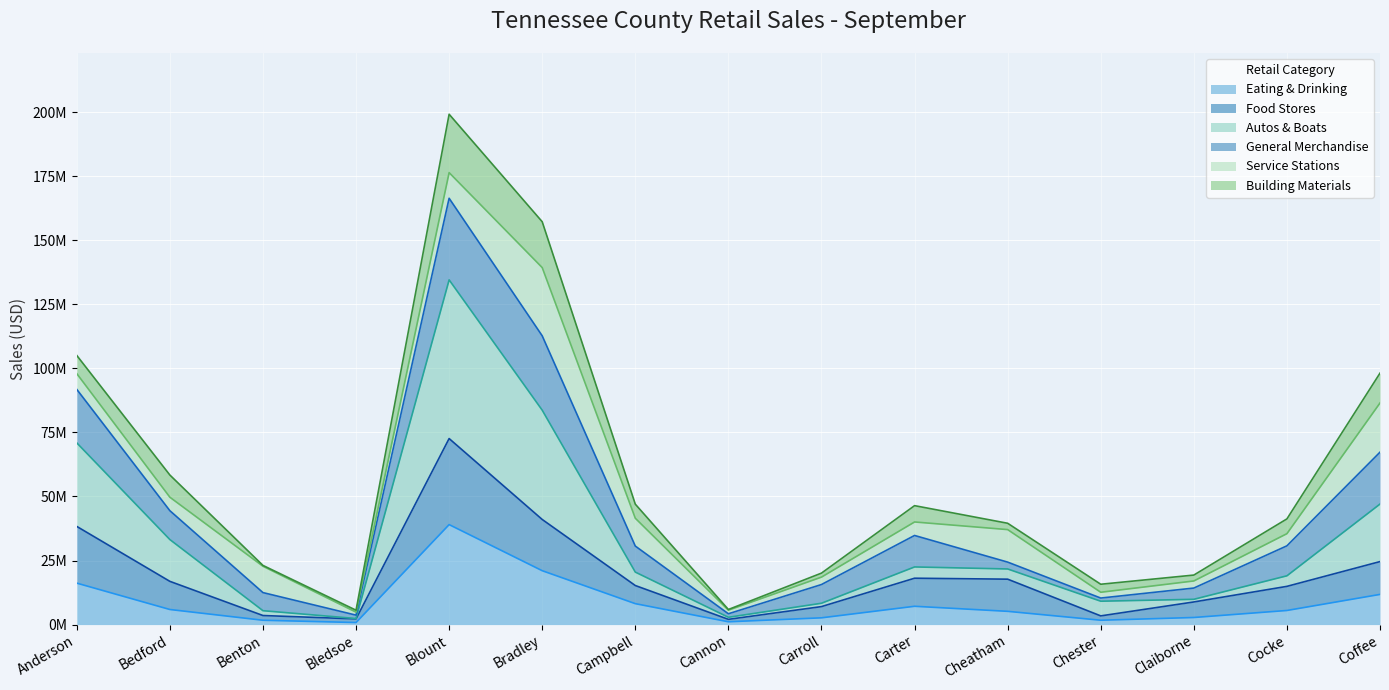

Which category has the highest value in the Food Stores series?

Blount